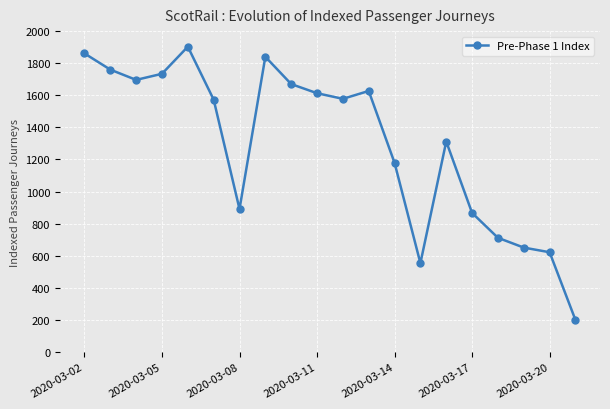

What is the average value?

1292